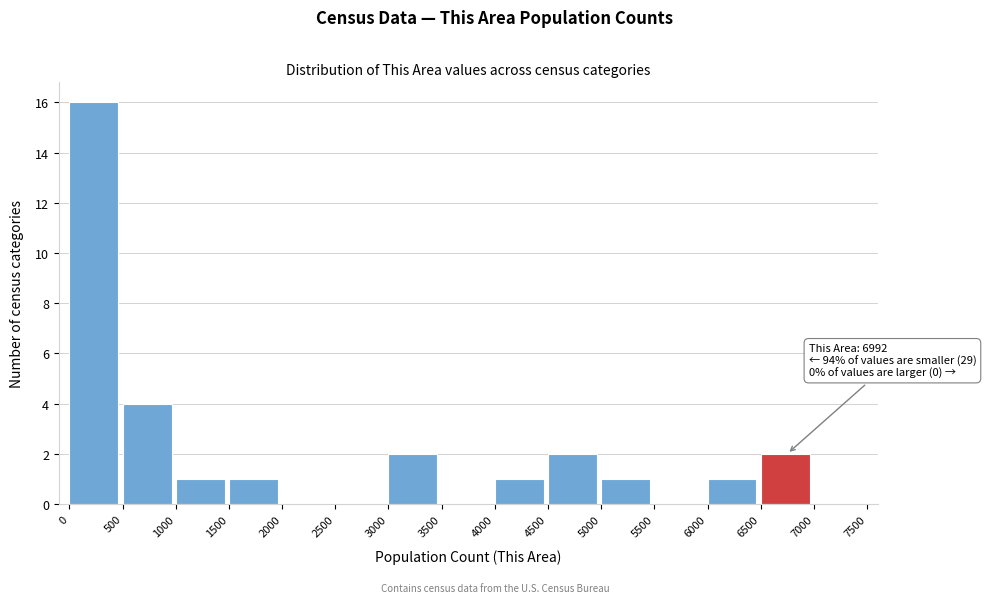

Over which range of the x-axis is the bar tallest?

0 to 500